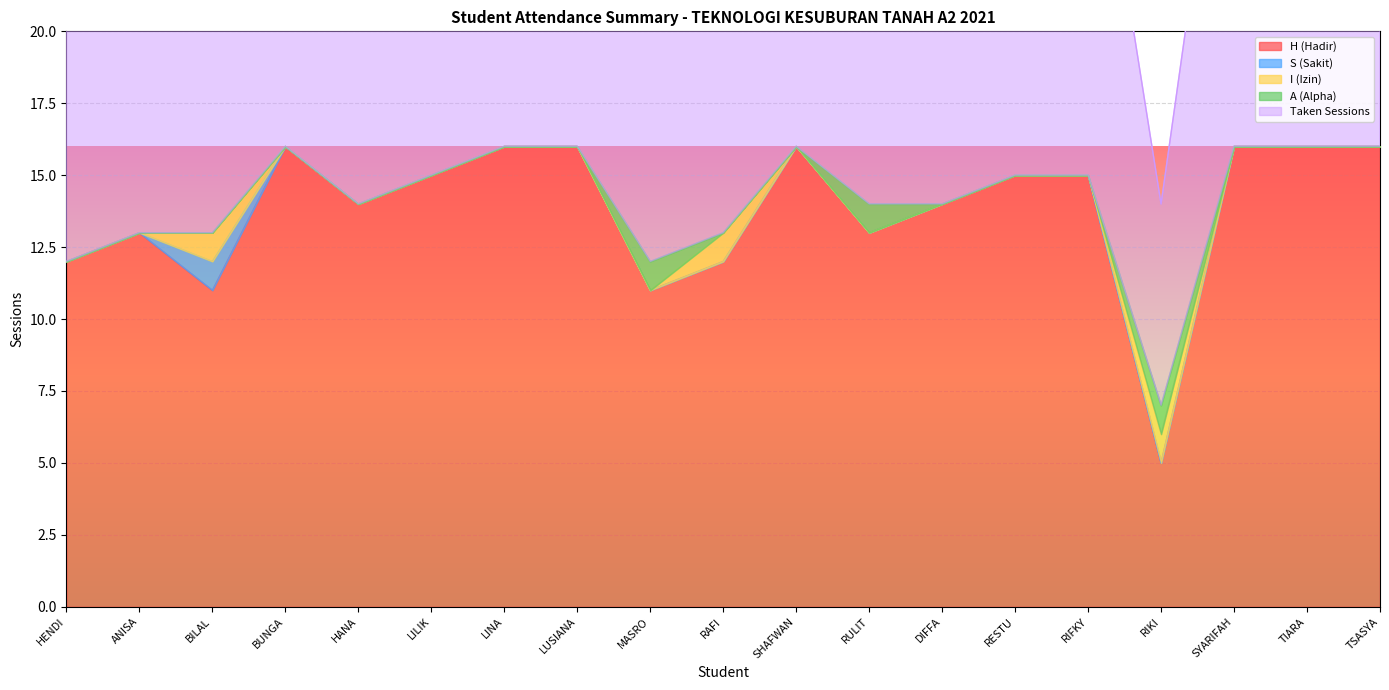

Count the number of categories in the chart.

19